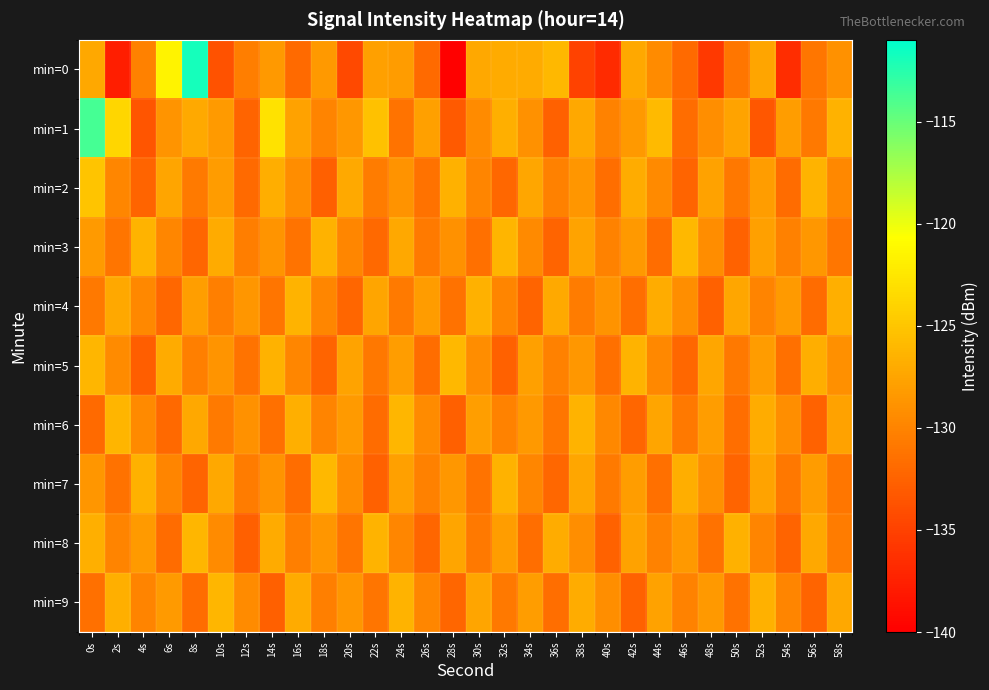

What is the maximum value shown in the chart?

-111.8